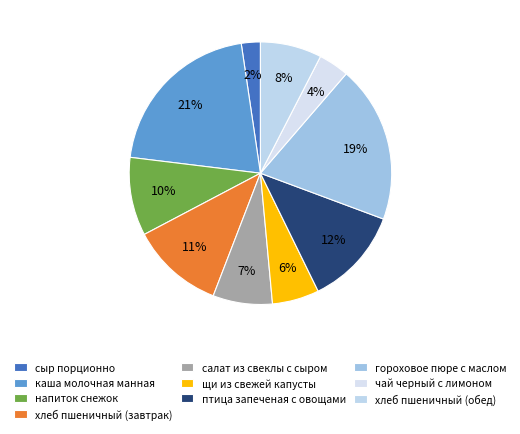

Between хлеб пшеничный (обед) and сыр порционно, which is larger?

хлеб пшеничный (обед)